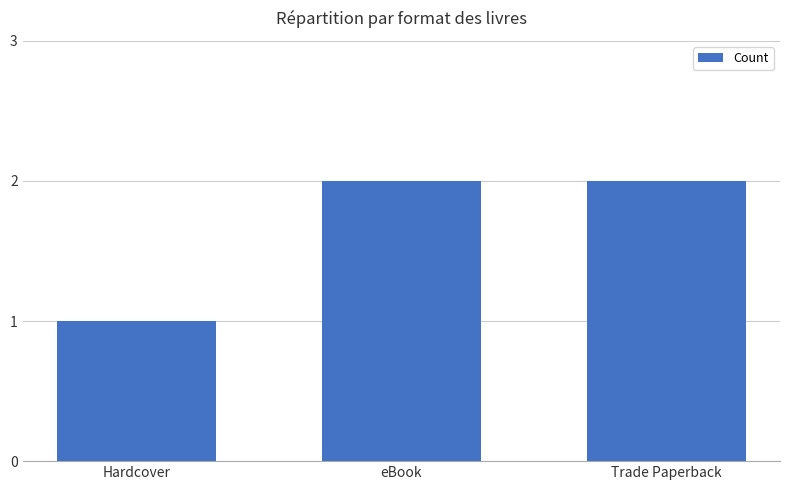

What is the ratio of the value at Hardcover to the value at Trade Paperback?

0.5